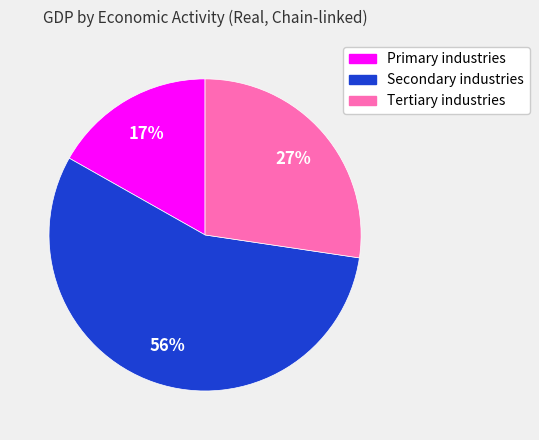

To the nearest percent, what is the average slice percentage?

33%